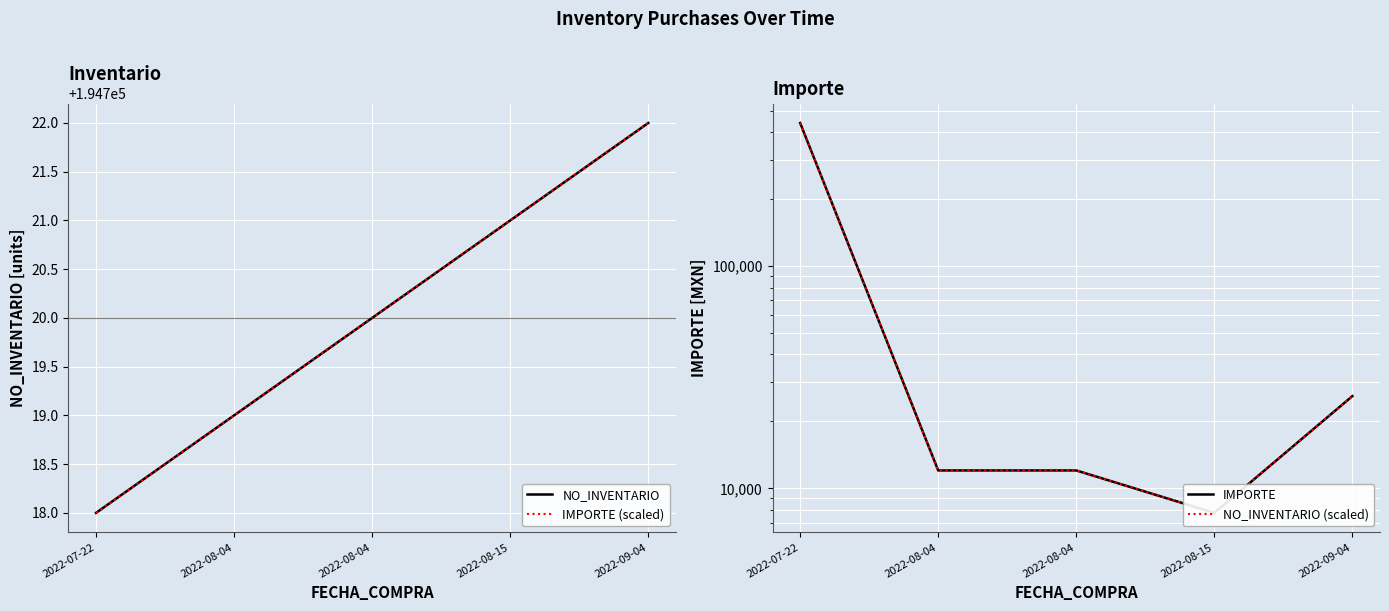

What value does the NO_INVENTARIO (scaled) series have at 2022-08-04?

12032.6